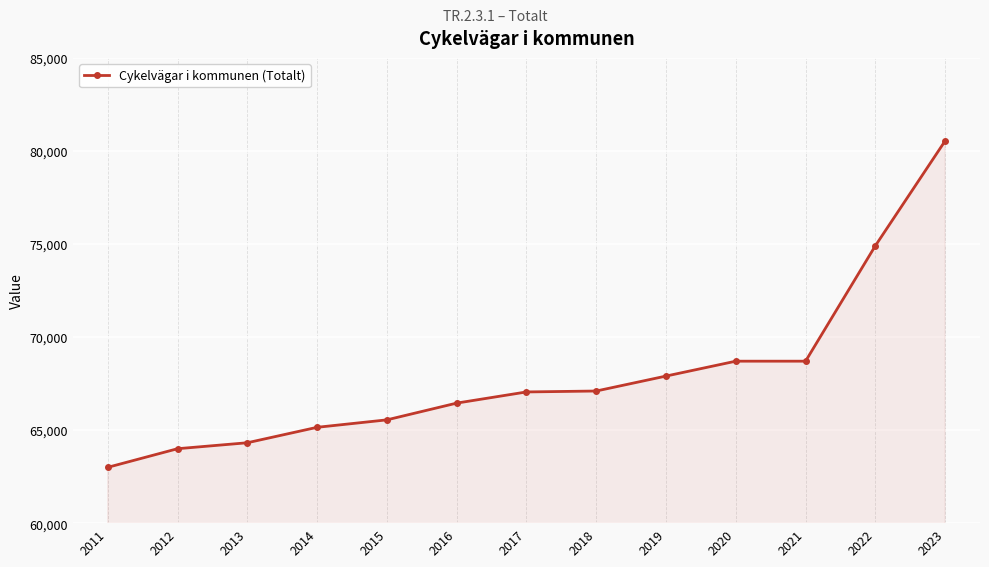

What is the average value?

67952